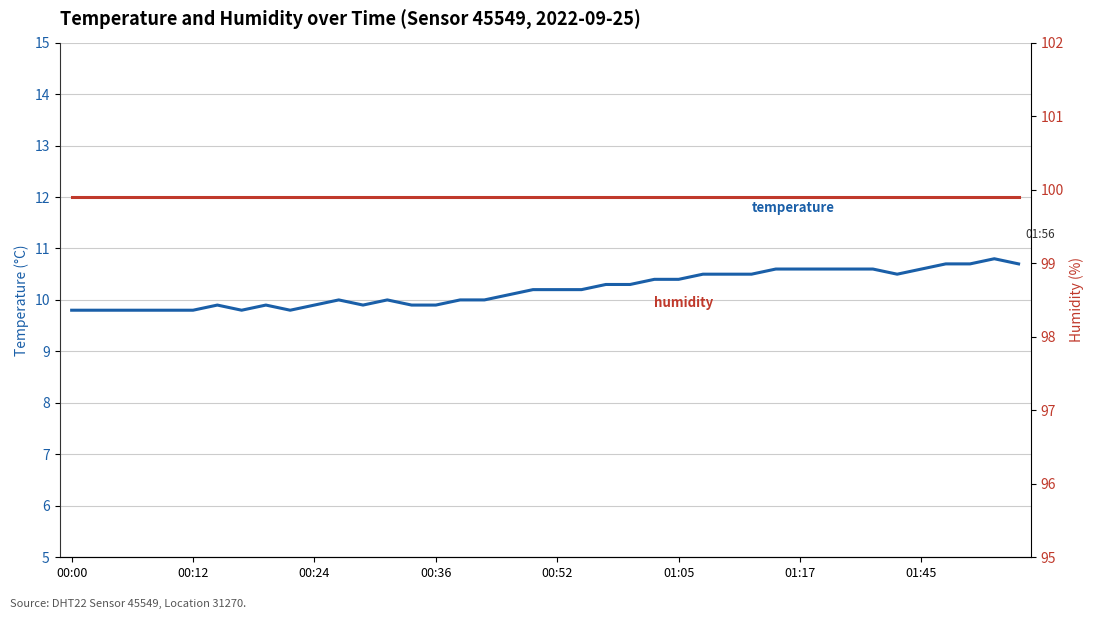

What are all the series names shown in the legend?

temperature, humidity